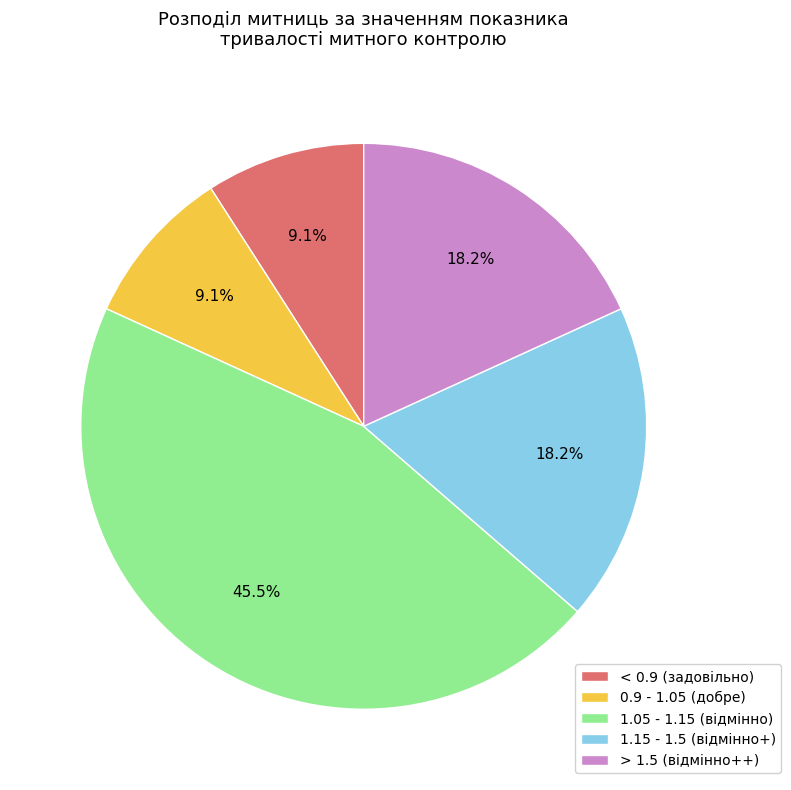

Count the number of slices in the pie.

5